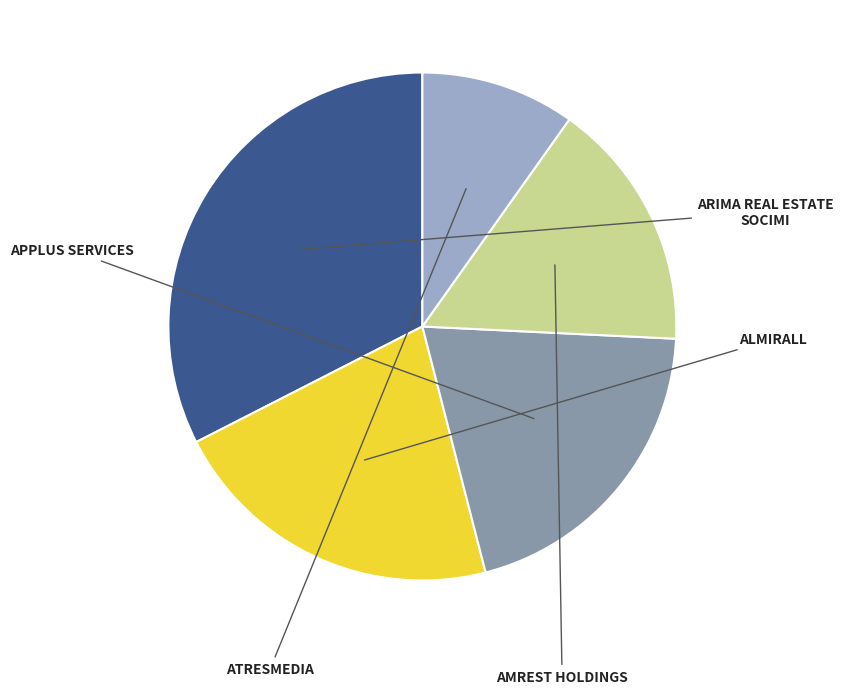

Count the number of slices in the pie.

5